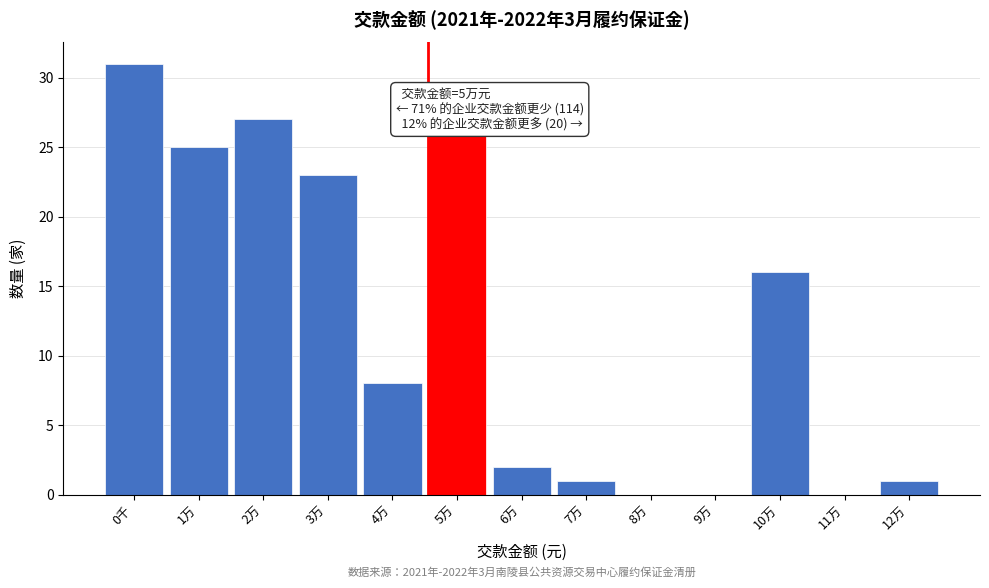

Reading left to right, extract all data points from this chart.

0千=31	1万=25	2万=27	3万=23	4万=8	5万=26	6万=2	7万=1	8万=0	9万=0	10万=16	11万=0	12万=1